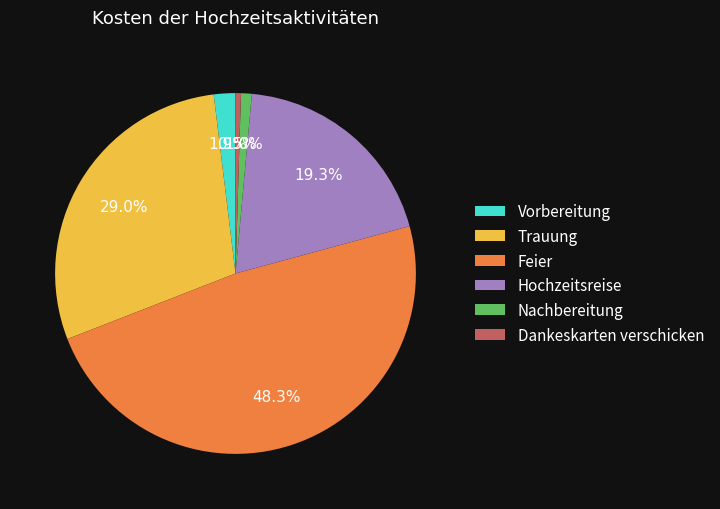

To the nearest percent, what percentage of the pie is Vorbereitung?

2%